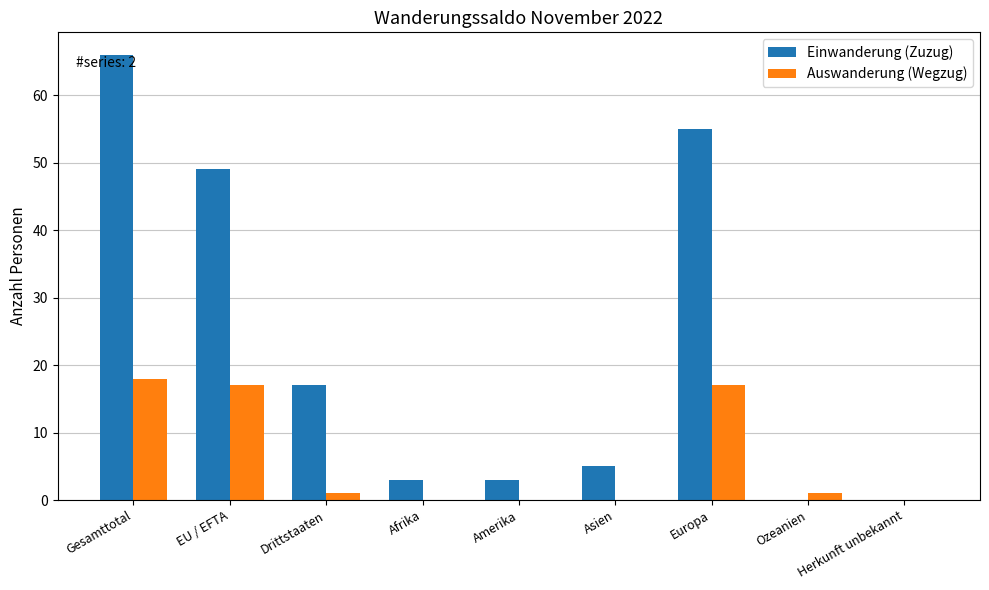

Which label corresponds to the largest value in the chart?

Gesamttotal